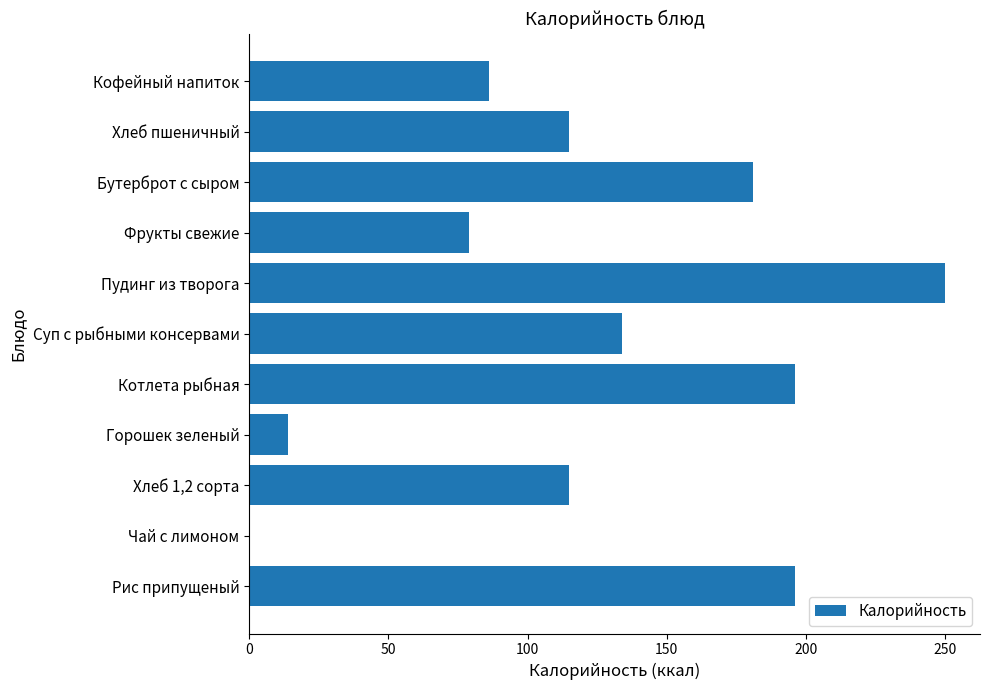

What is the sum of all values?

1366